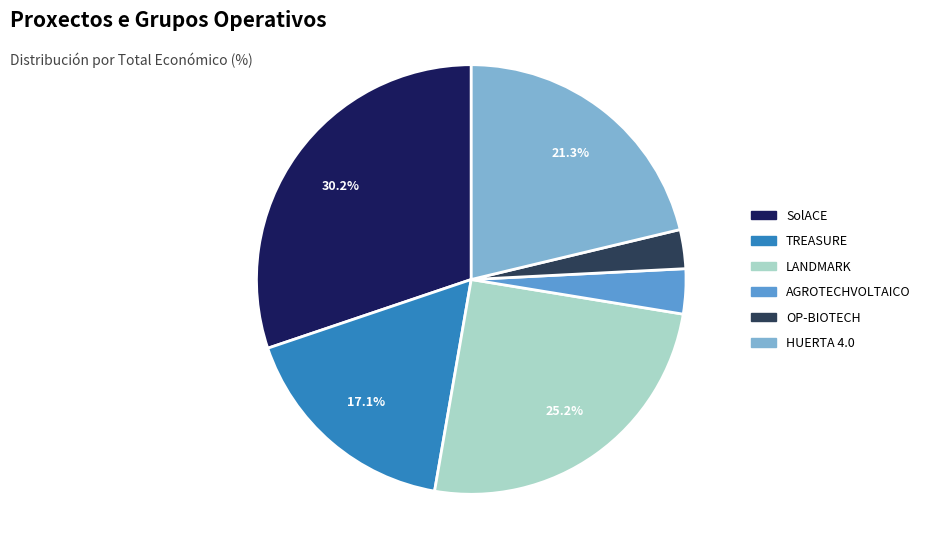

Which category has the biggest portion of the pie?

SolACE